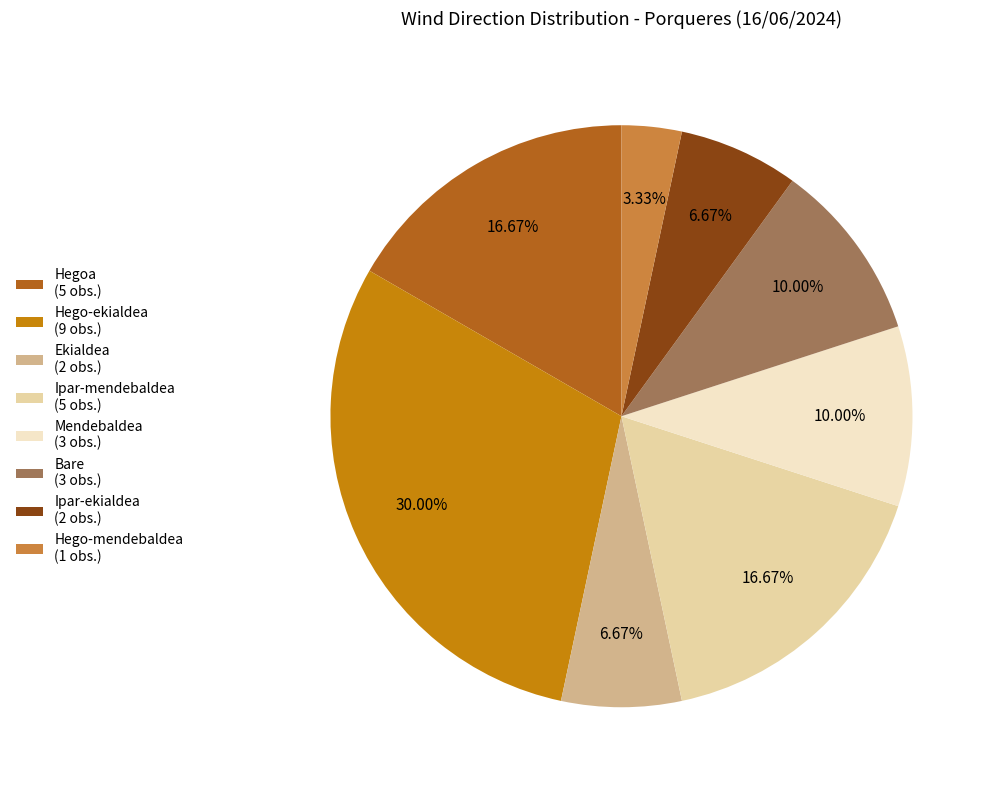

What is the ratio of the value at Hego-ekialdea (9 obs.) to the value at Ipar-mendebaldea (5 obs.)?

1.8